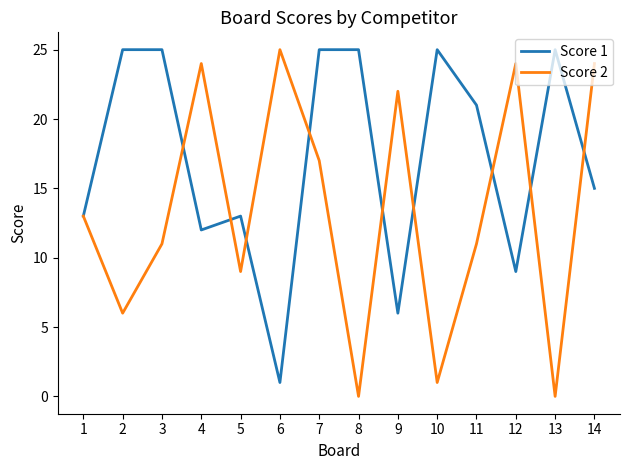

What is the total value across all series at 8?

25